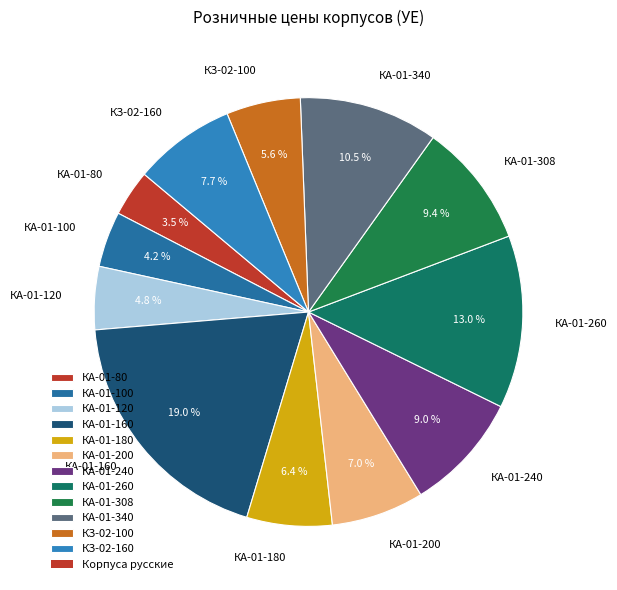

Is КЗ-02-160 the majority of the pie?

No